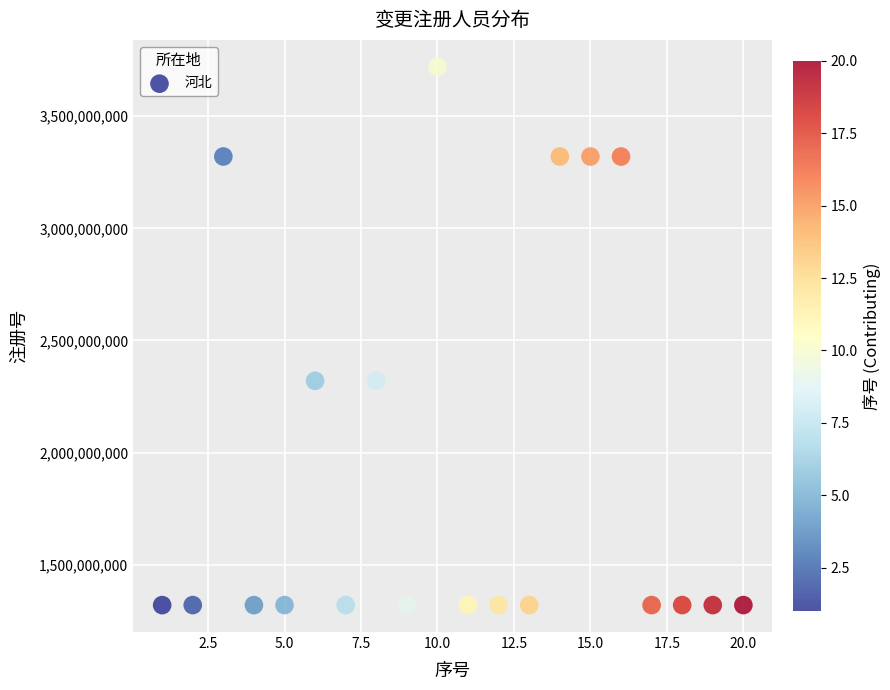

What is the range of Y values (max minus min)?

2400110145